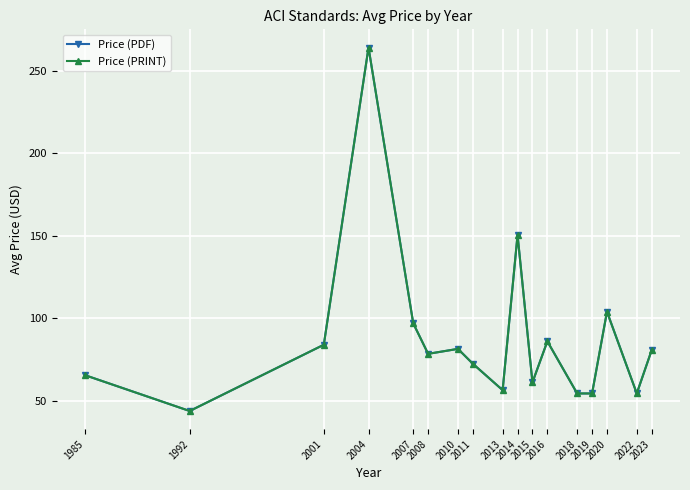

Reading right to left, list all the values displayed in this chart.

Price (PDF): 2023=80.8	2022=54.5	2020=104.0	2019=54.5	2018=54.5	2016=86.1	2015=61.2	2014=150.5	2013=56.5	2011=72.5	2010=81.5	2008=78.5	2007=97.0	2004=264.0	2001=84.0	1992=43.9	1985=65.5
Price (PRINT): 2023=80.8	2022=54.5	2020=104.0	2019=54.5	2018=54.5	2016=86.1	2015=61.2	2014=150.5	2013=56.5	2011=72.5	2010=81.5	2008=78.5	2007=97.0	2004=264.0	2001=84.0	1992=43.9	1985=65.5